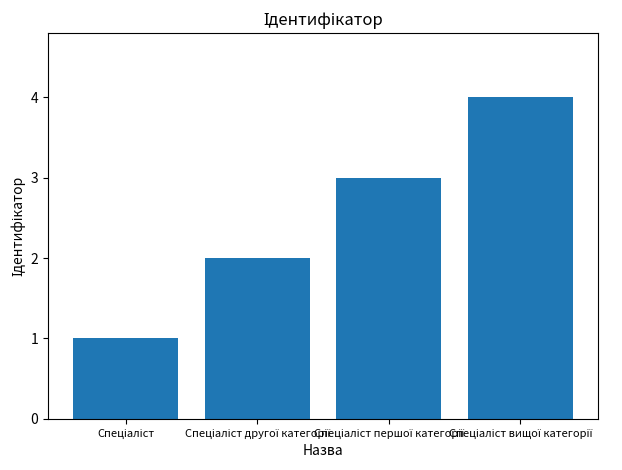

What is the sum of all values?

10